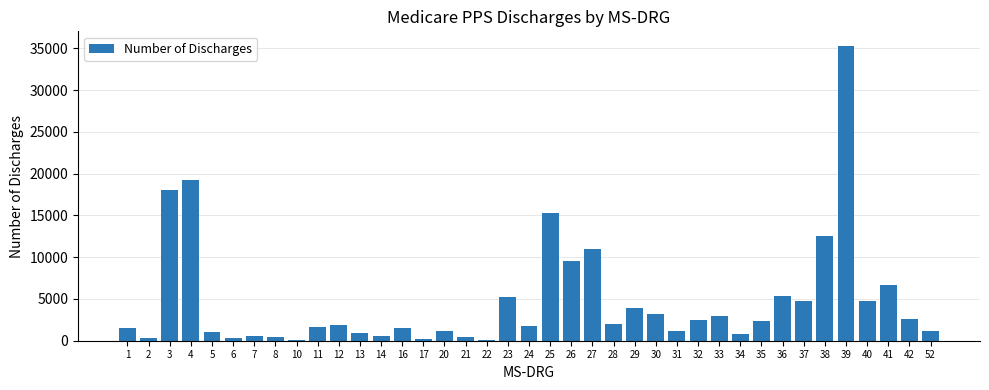

True or false: the data shows 466 at 8.

True